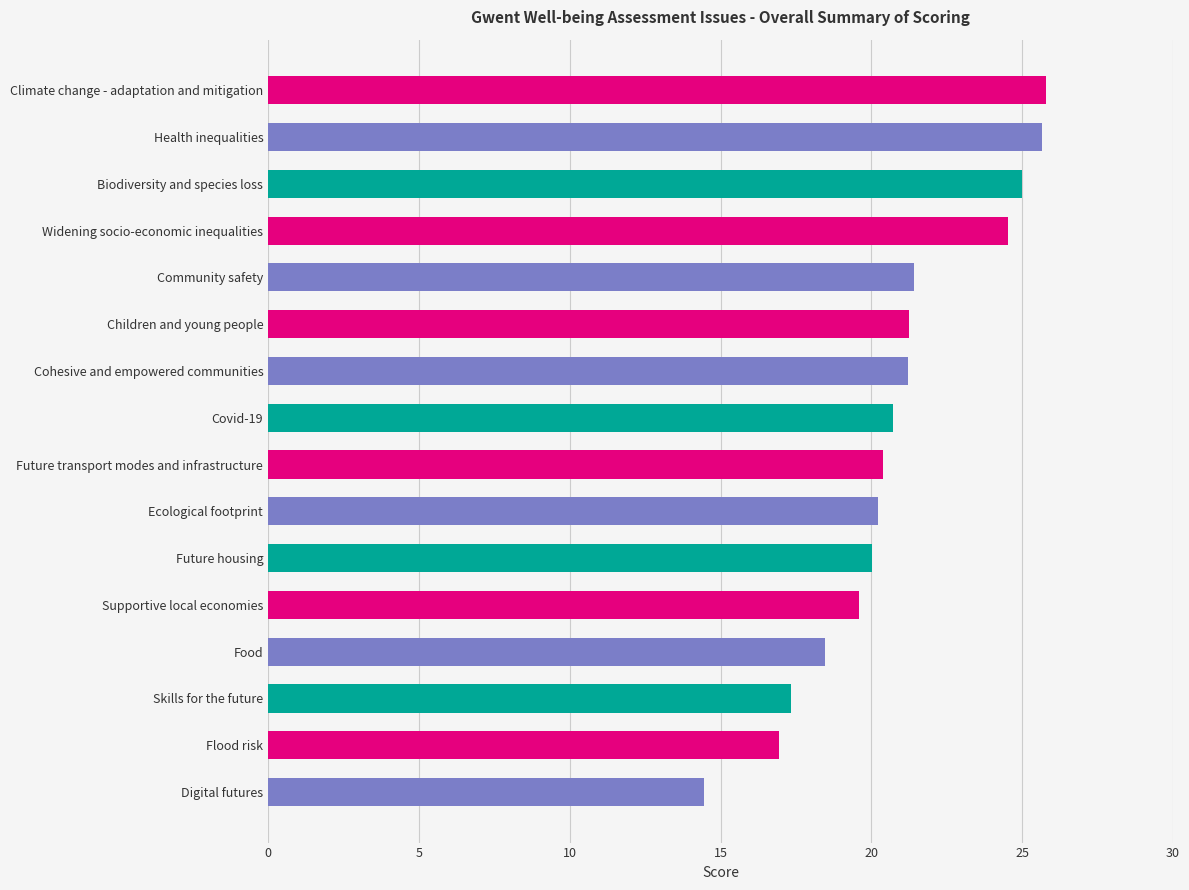

What is the maximum value shown in the chart?

25.8